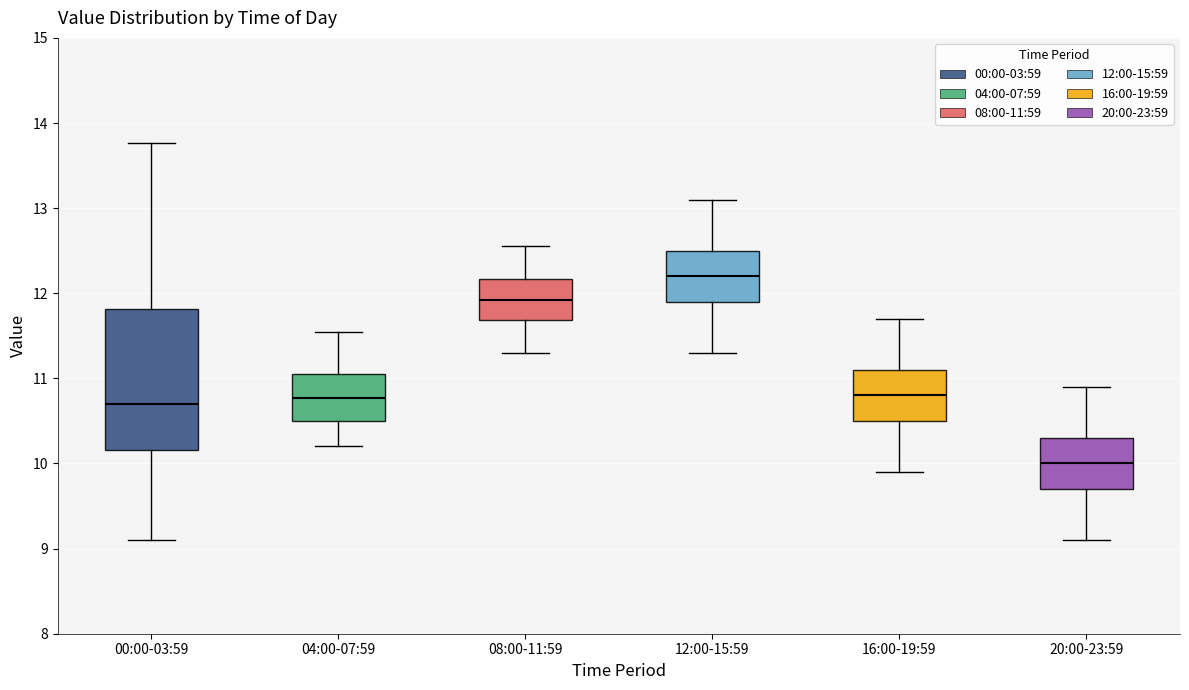

Which box has the lowest median line?

20:00-23:59